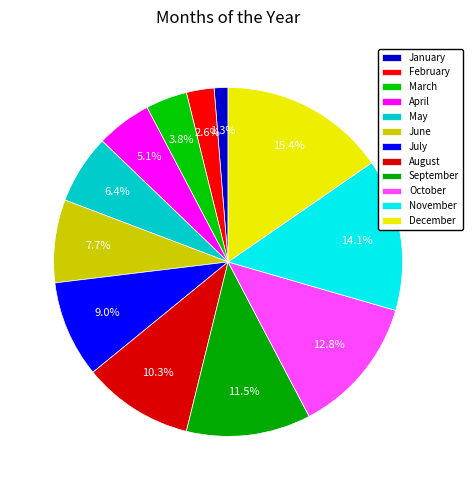

Approximately how many times larger is the value at April compared to November?

0.4